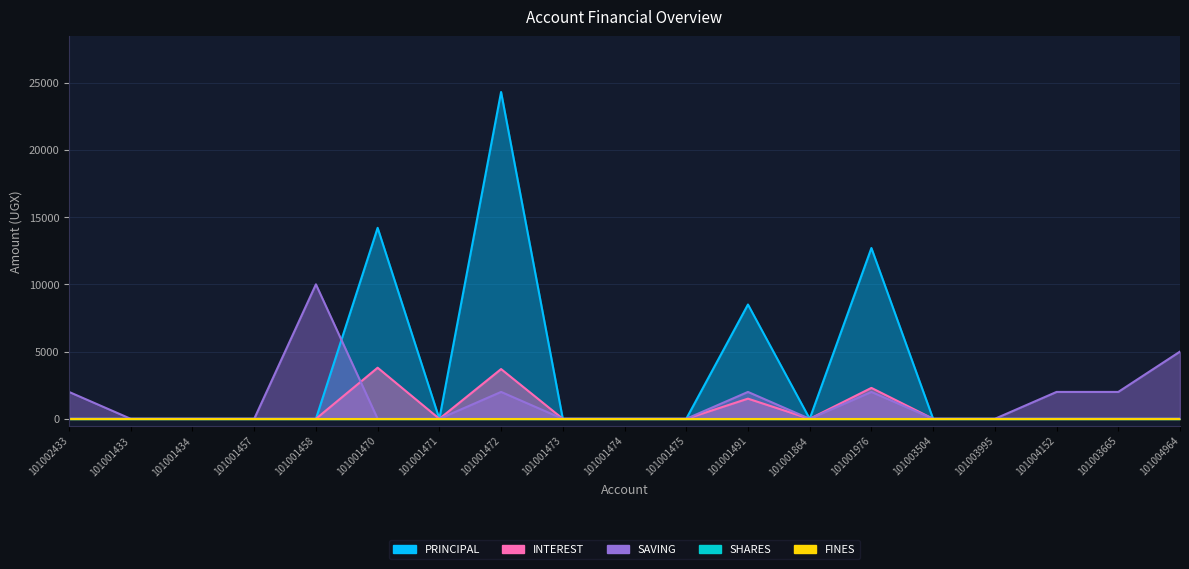

What is the difference between the maximum and minimum values in the PRINCIPAL series?

24300